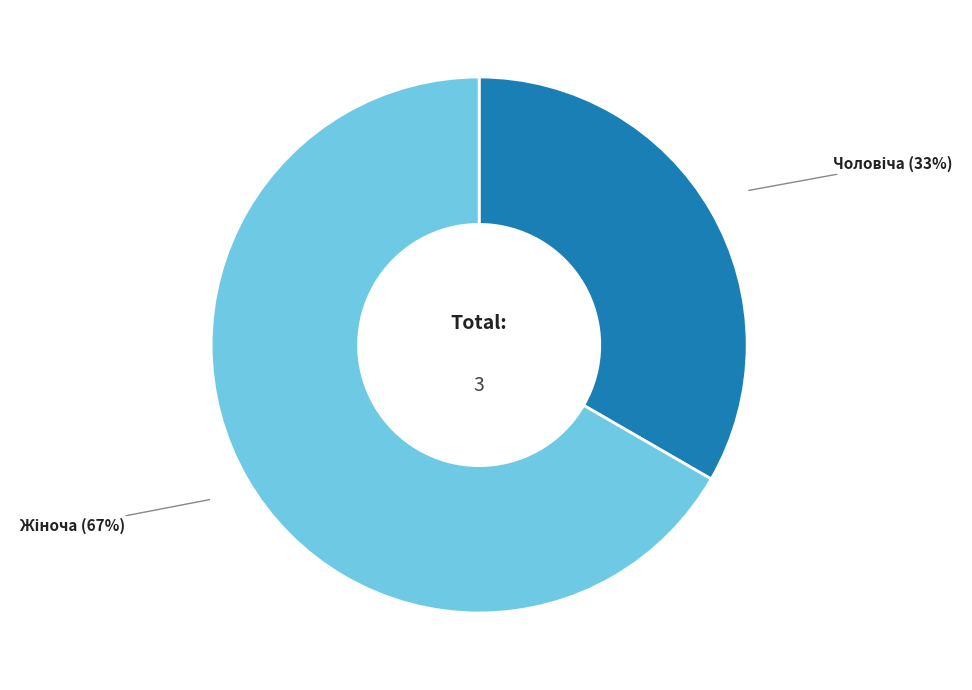

To the nearest percent, what is the average slice percentage?

50%